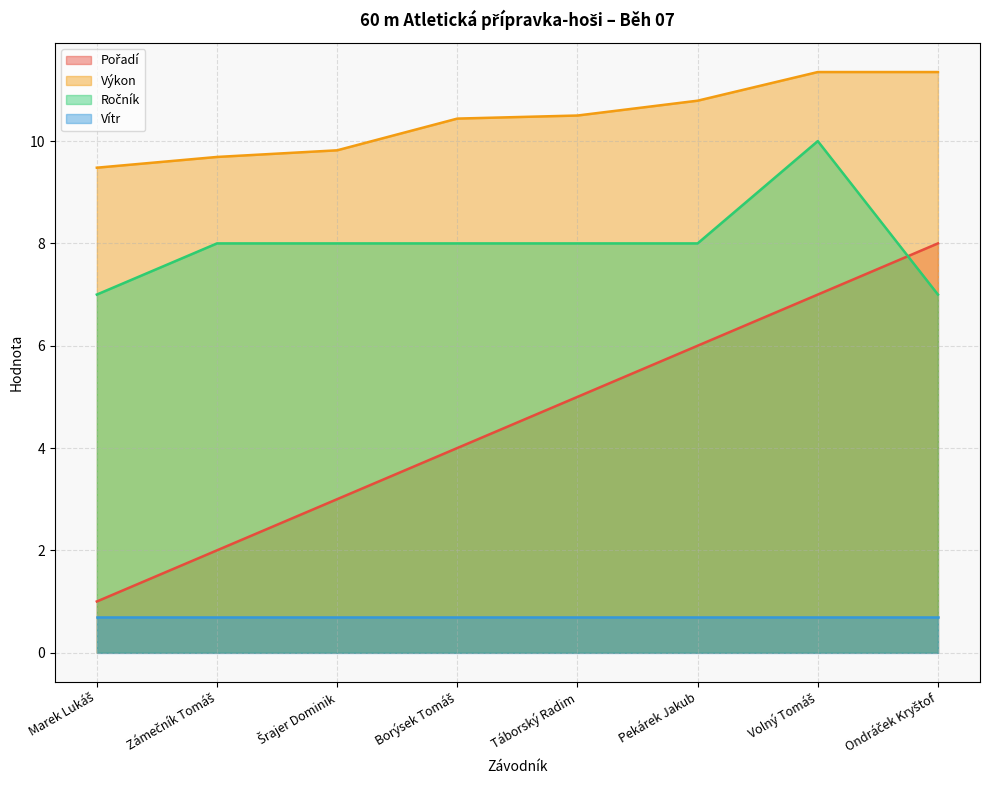

At which category does Ročník reach its first local peak?

Volný Tomáš